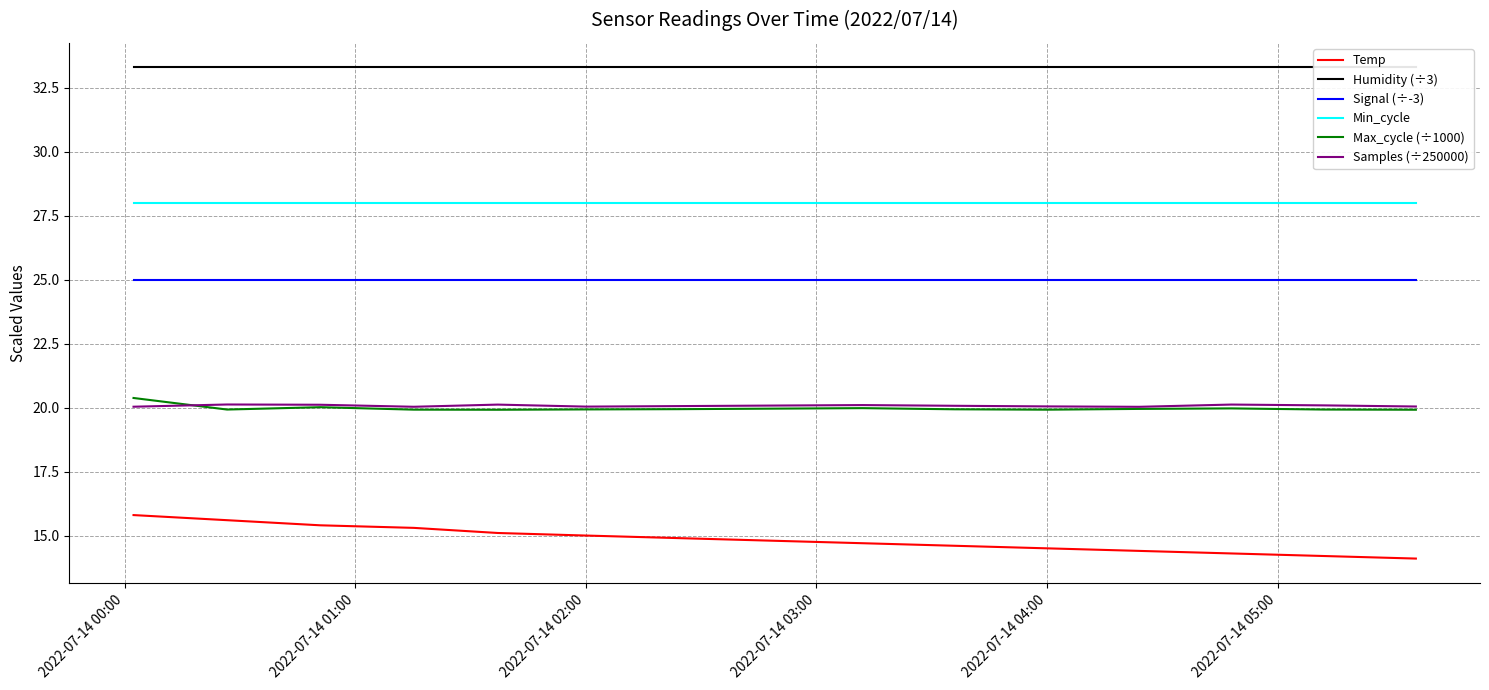

At how many categories does at least one series exceed 25?

15